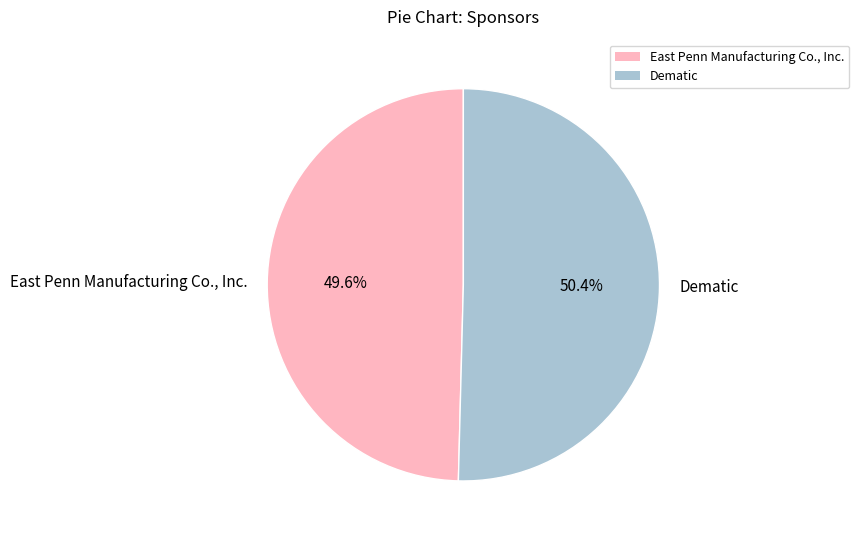

What portion of the pie excludes Dematic?

49.6%